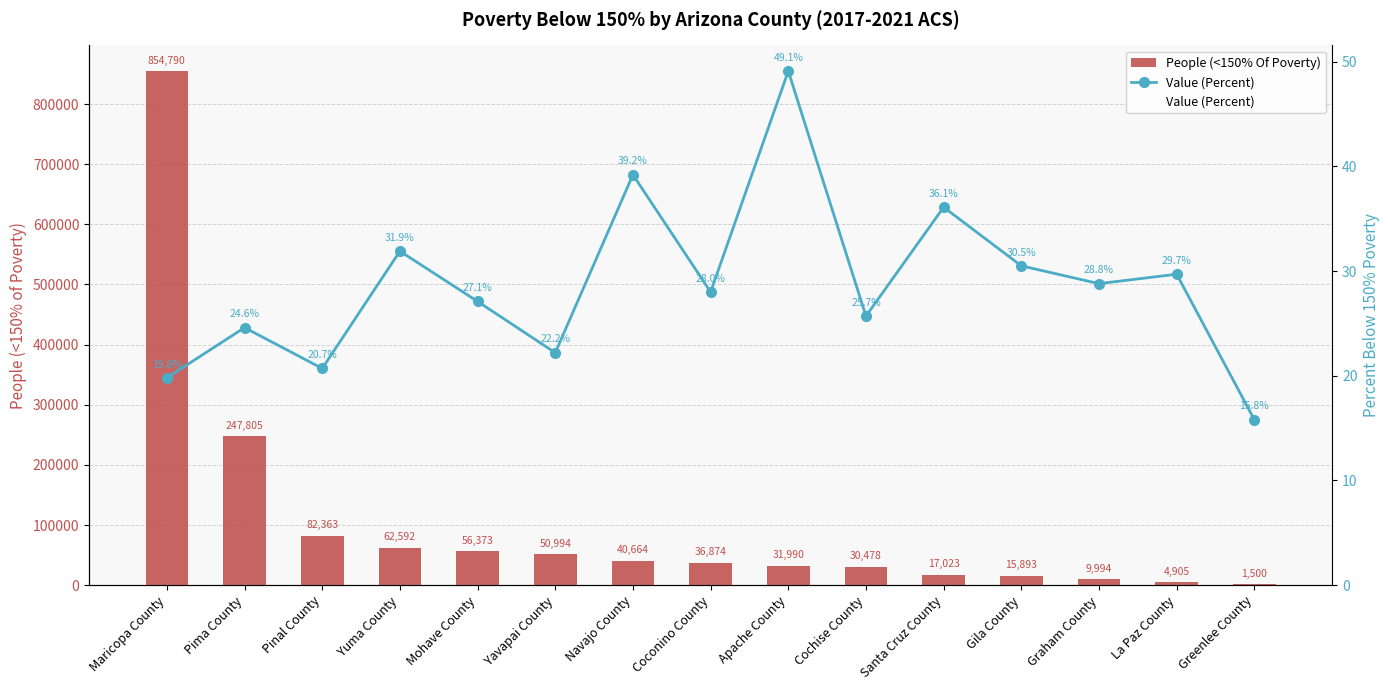

Reading left to right, transcribe all the data shown in this chart.

People (<150% Of Poverty): Maricopa County=854790.0	Pima County=247805.0	Pinal County=82363.0	Yuma County=62592.0	Mohave County=56373.0	Yavapai County=50994.0	Navajo County=40664.0	Coconino County=36874.0	Apache County=31990.0	Cochise County=30478.0	Santa Cruz County=17023.0	Gila County=15893.0	Graham County=9994.0	La Paz County=4905.0	Greenlee County=1500.0
Value (Percent): Maricopa County=19.8	Pima County=24.6	Pinal County=20.7	Yuma County=31.9	Mohave County=27.1	Yavapai County=22.2	Navajo County=39.2	Coconino County=28.0	Apache County=49.1	Cochise County=25.7	Santa Cruz County=36.1	Gila County=30.5	Graham County=28.8	La Paz County=29.7	Greenlee County=15.8